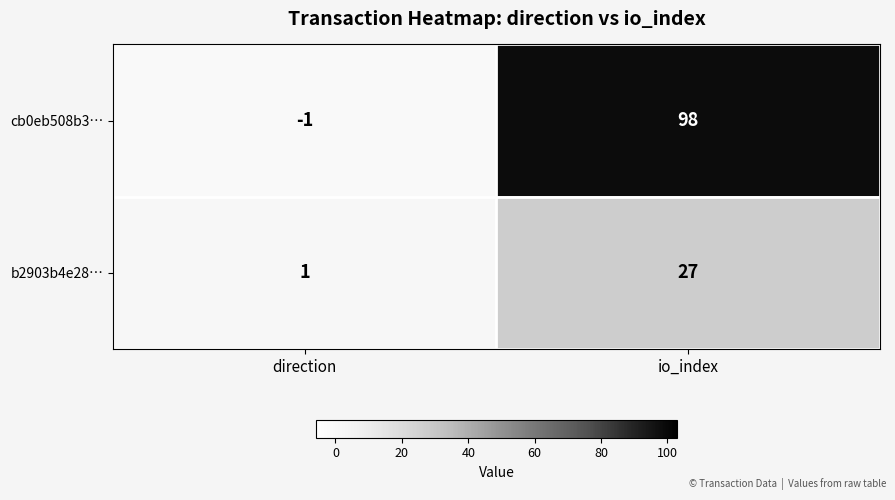

List the series in order of their overall mean, lowest first.

b2903b4e28…, cb0eb508b3…